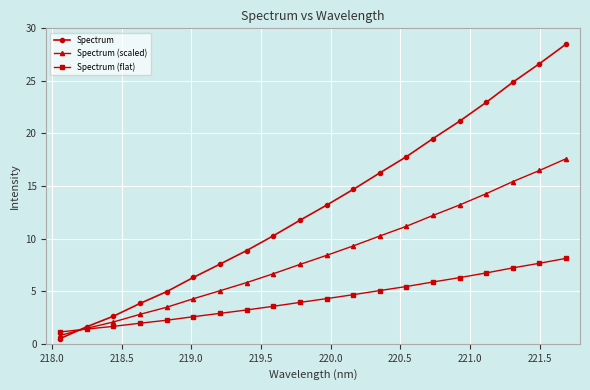

True or false: Spectrum (scaled) has more than 0 points higher than both neighbors.

False